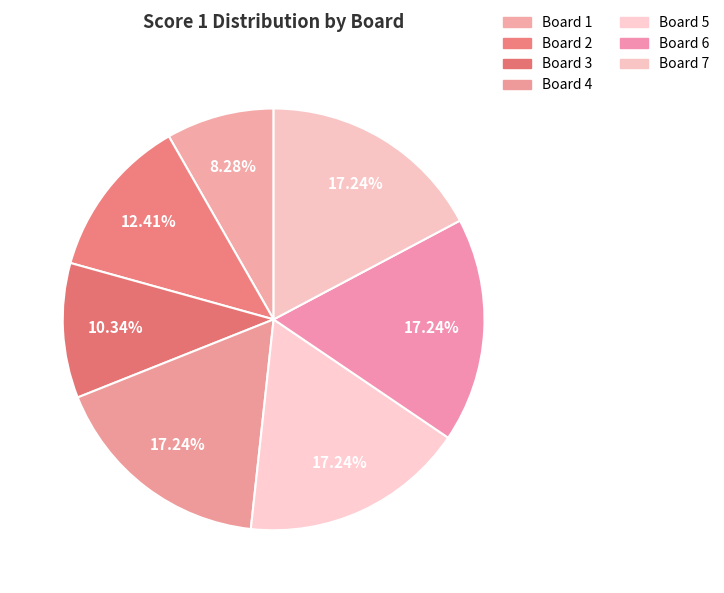

Which slice is the smallest?

Board 1